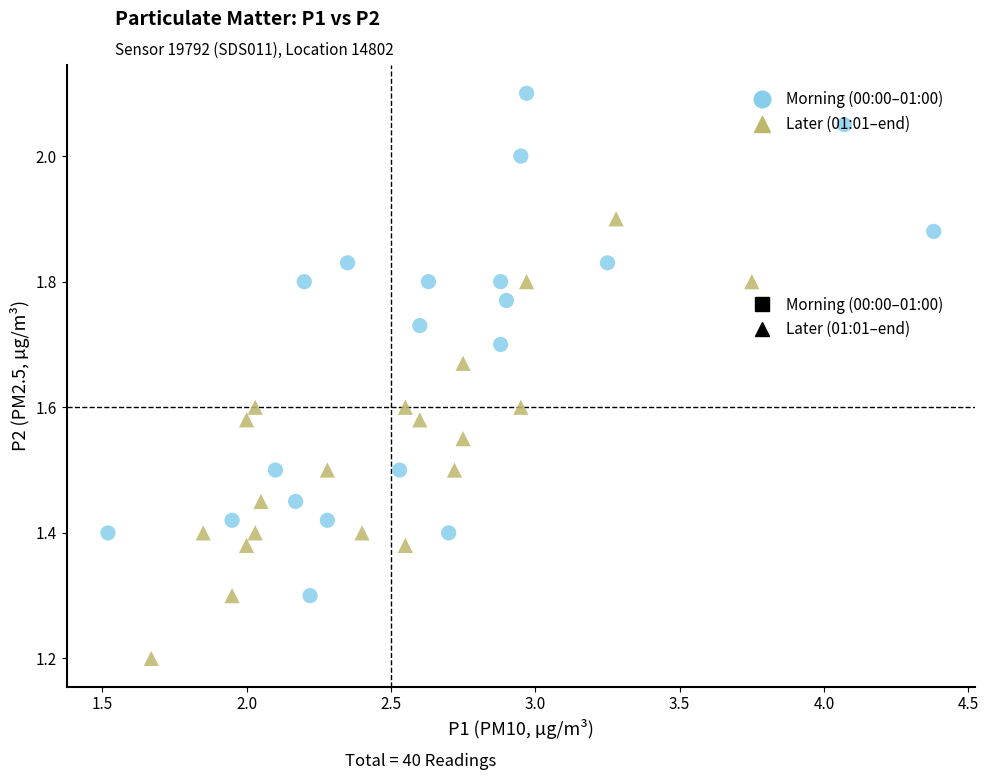

Which series has the widest spread of Y values?

Morning (00:00–01:00)